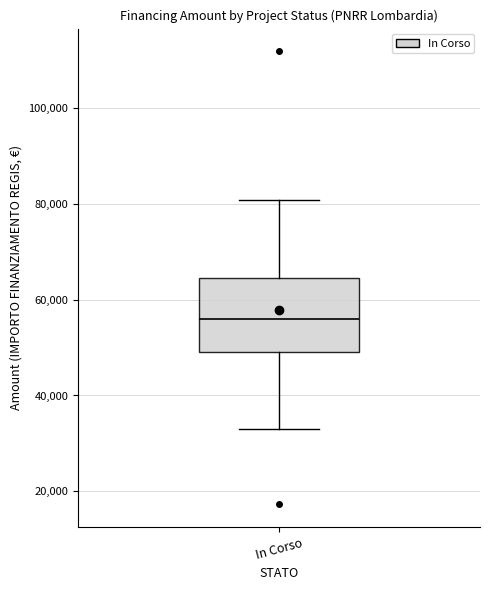

Transcribe this box plot: give where the median line is, the range the box spans, and where the two whiskers end, as read against the y-axis. The values are not printed on the chart, so give them approximately, as read against the axis.

median 56000, box 50000 to 64000, whiskers 32000 to 80000